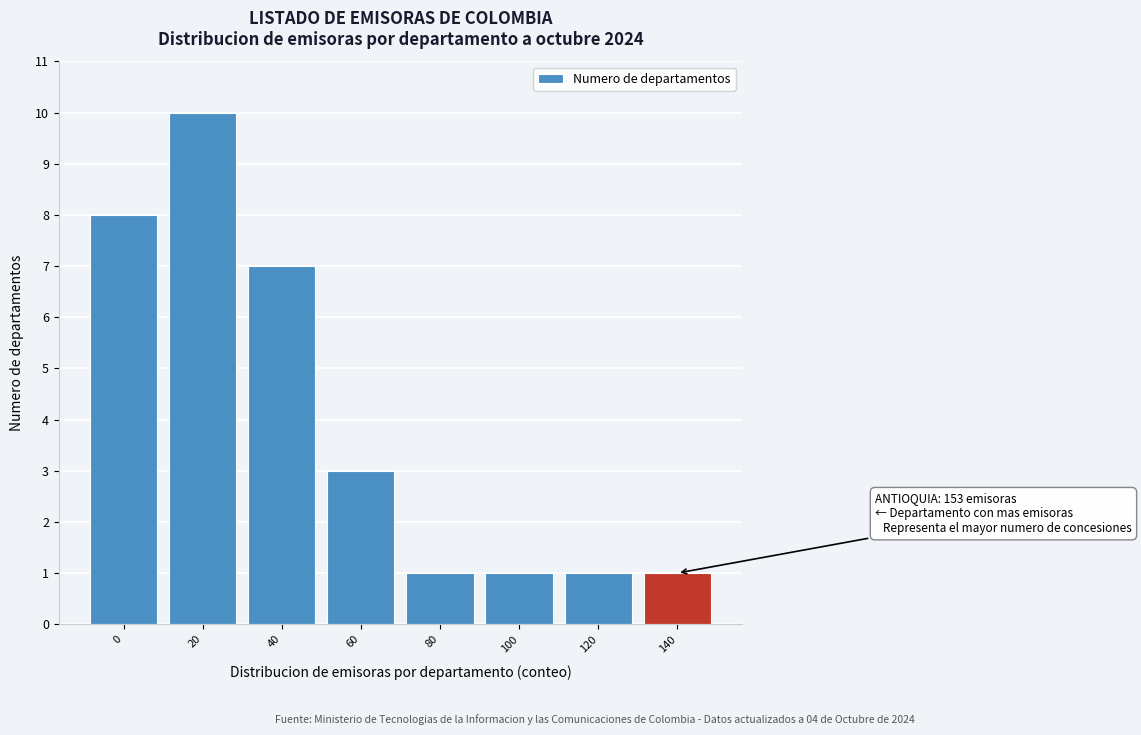

Reading right to left, extract all data points from this chart.

140=1	120=1	100=1	80=1	60=3	40=7	20=10	0=8